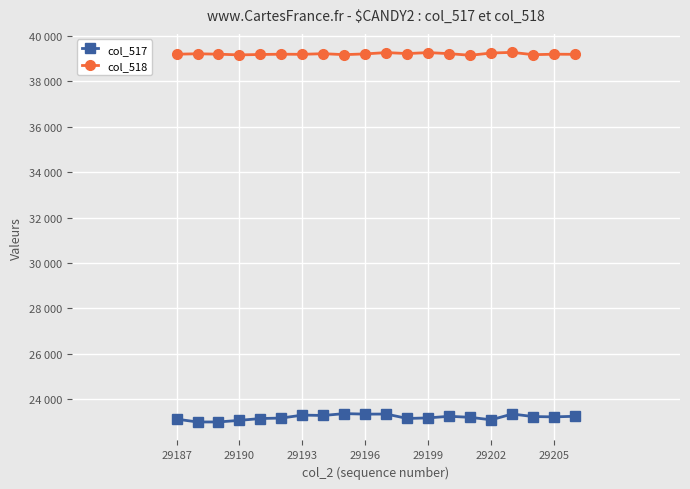

True or false: col_517 and col_518 cross at least once.

False